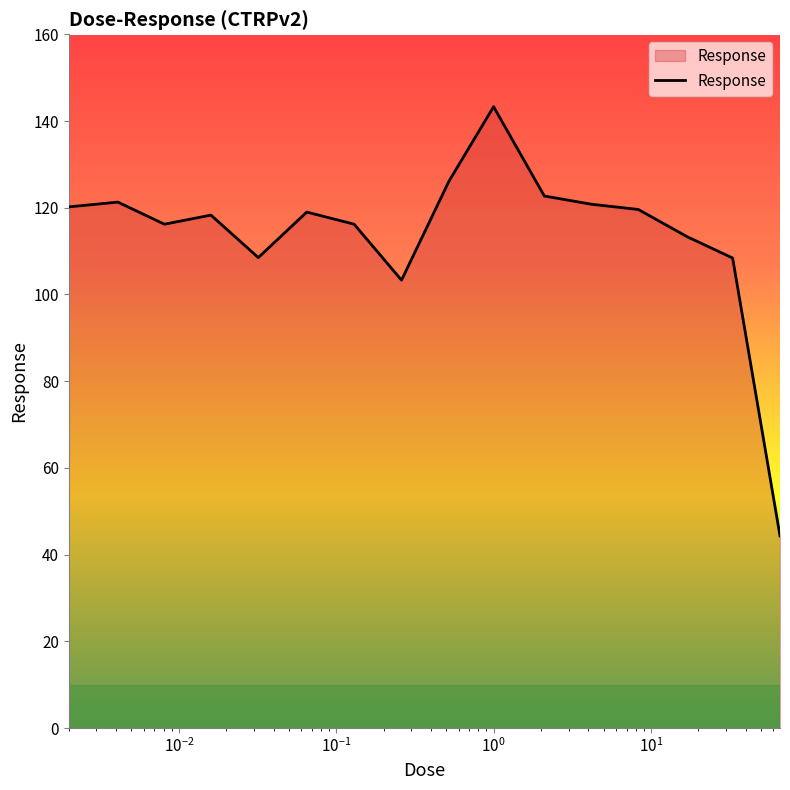

What is the difference between the maximum and minimum values?

99.0